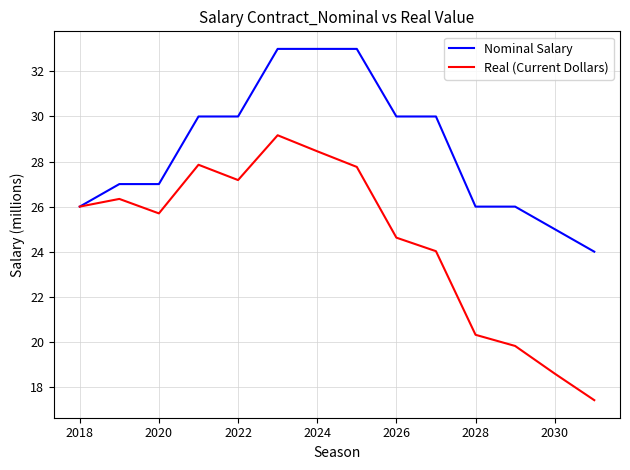

What are all the series names shown in the legend?

Nominal Salary, Real (Current Dollars)